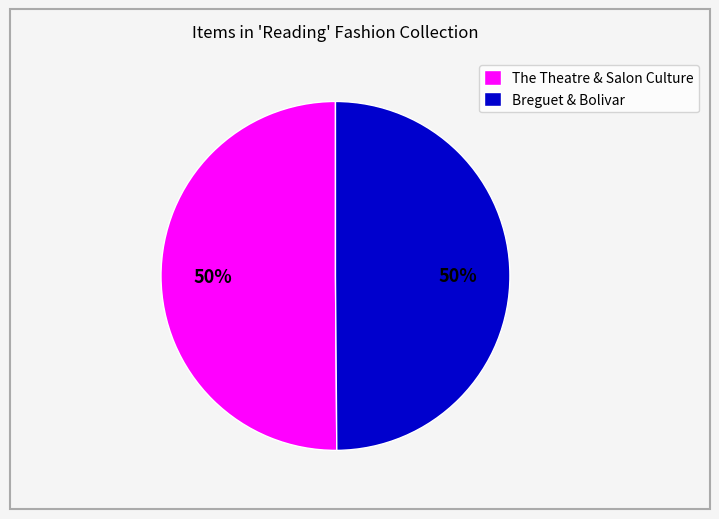

Is it true that Breguet & Bolivar is 44% of the pie?

False